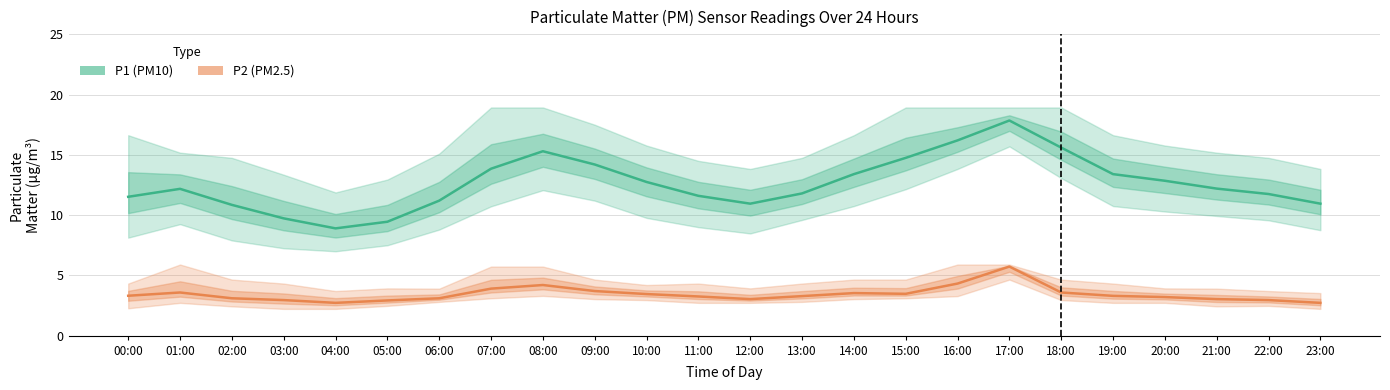

What position from the right is 10:00?

14